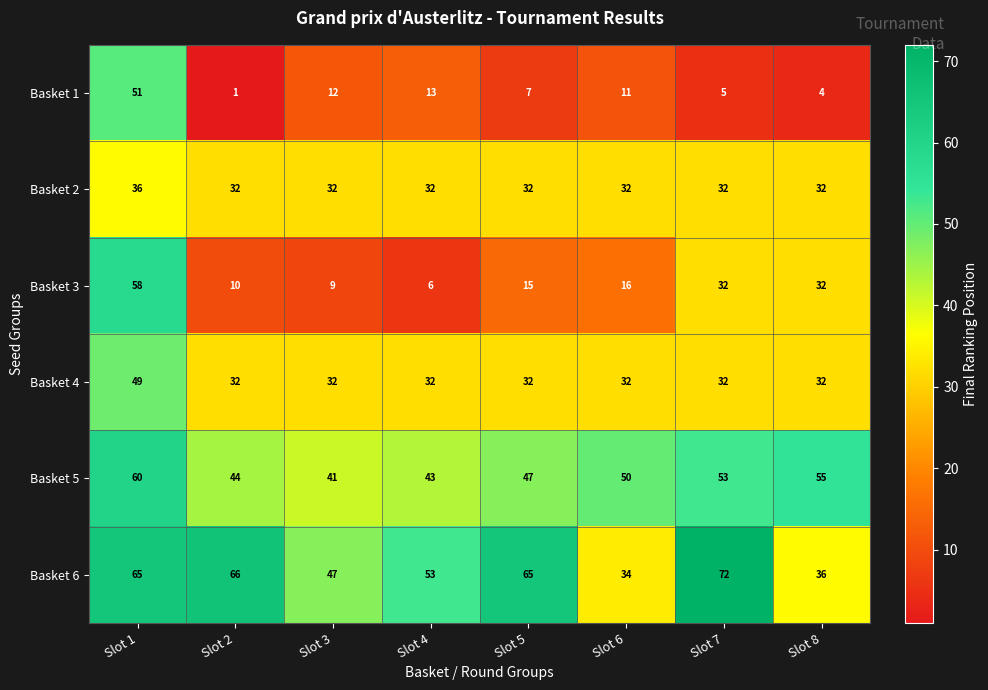

How many data points does each series have?

8